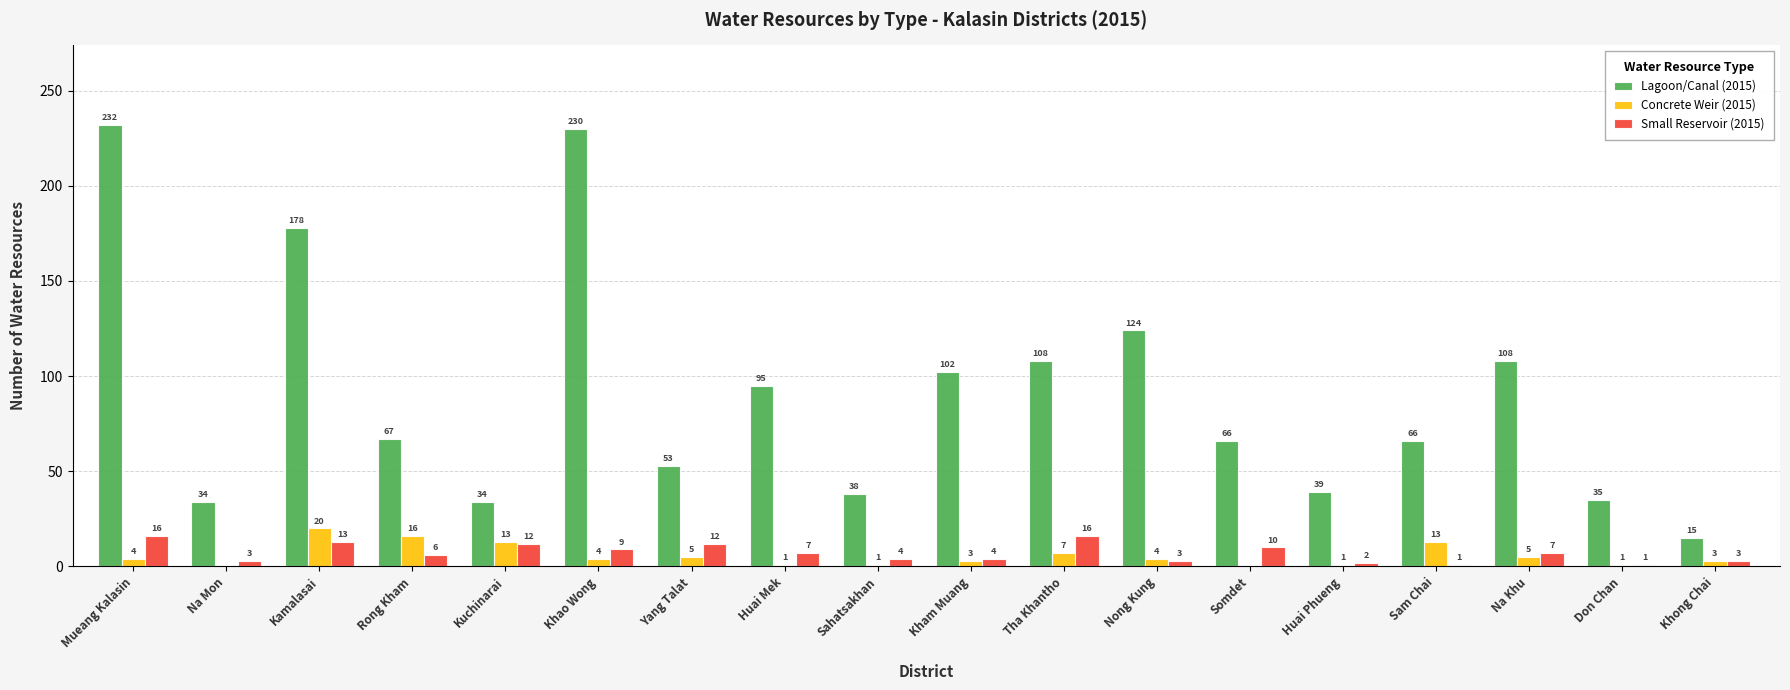

Between Huai Phueng and Sam Chai, which series saw the biggest shift?

Lagoon/Canal (2015)